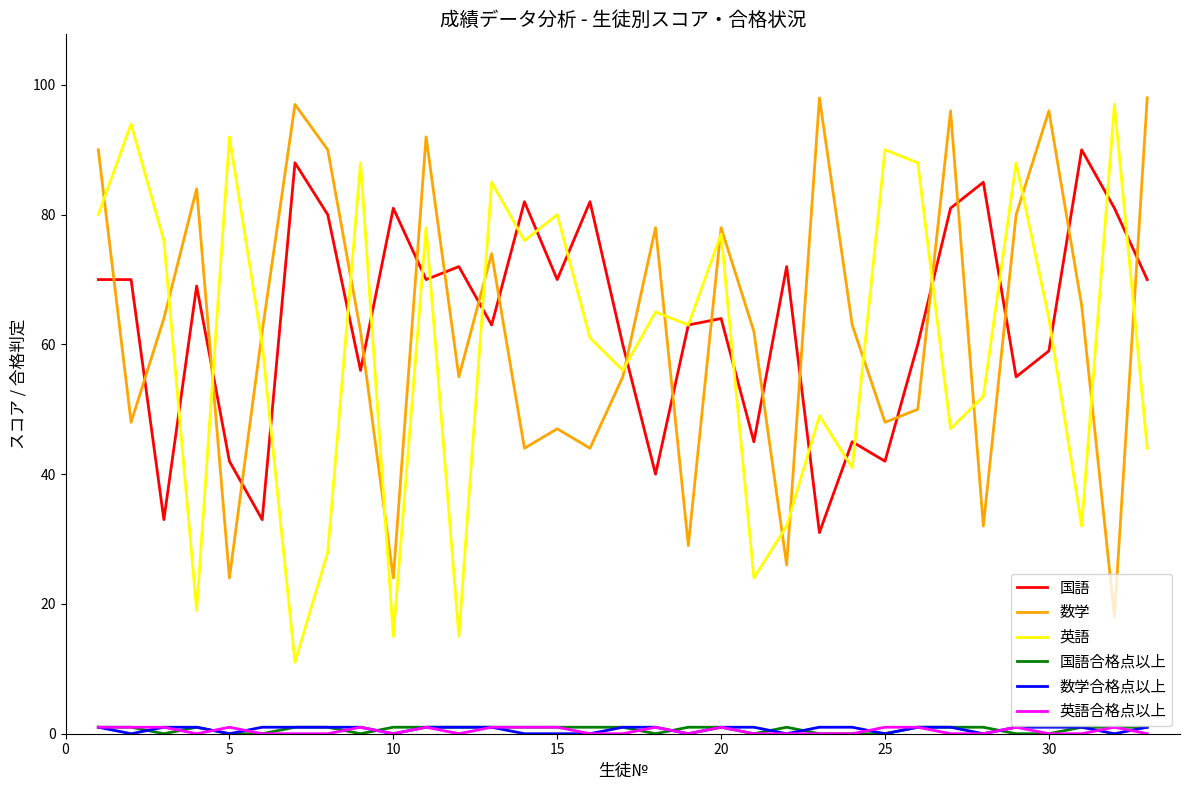

True or false: 英語 has more than 2 points higher than both neighbors.

True